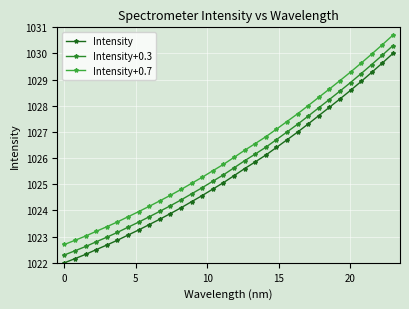

Does the chart have visible grid lines?

Yes